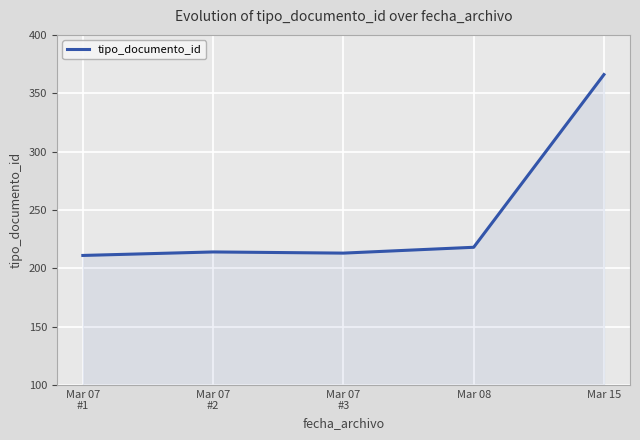

True or false: the data shows 218 at Mar 08.

True